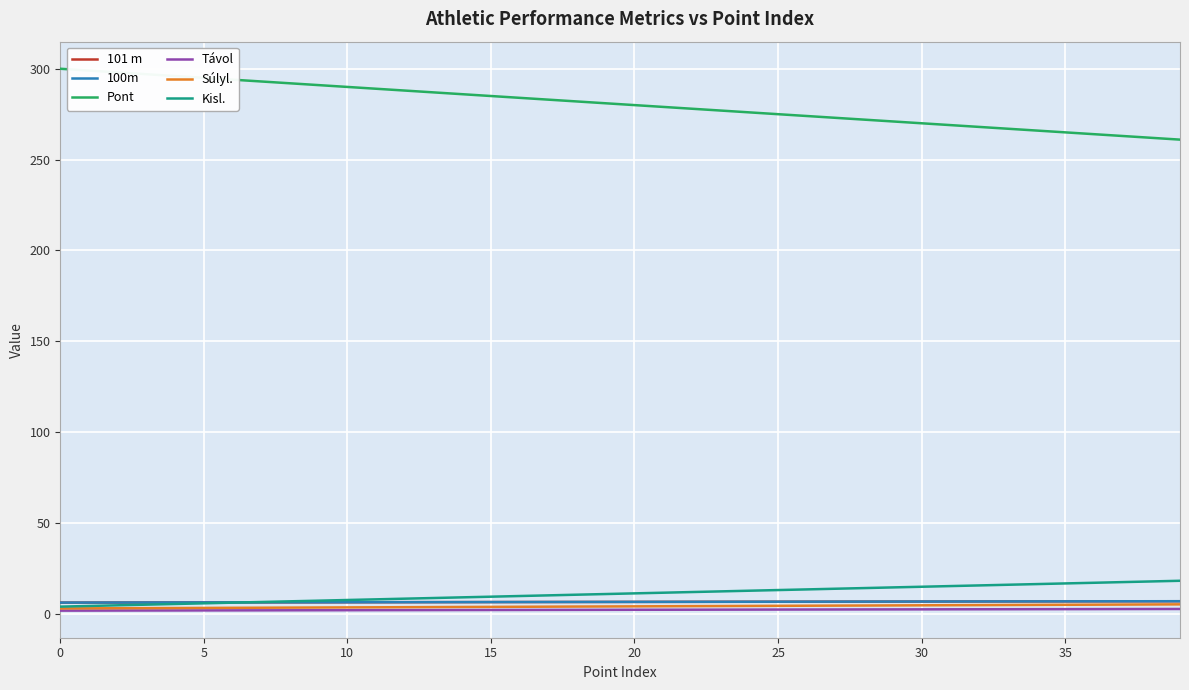

True or false: Súlyl. and Távol cross at least once.

False